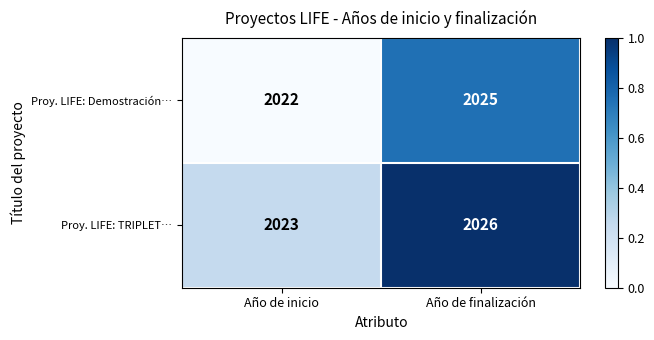

Reading left to right, list all the values displayed in this chart.

Proy. LIFE: Demostración…: Año de inicio=2022	Año de finalización=2025
Proy. LIFE: TRIPLET…: Año de inicio=2023	Año de finalización=2026